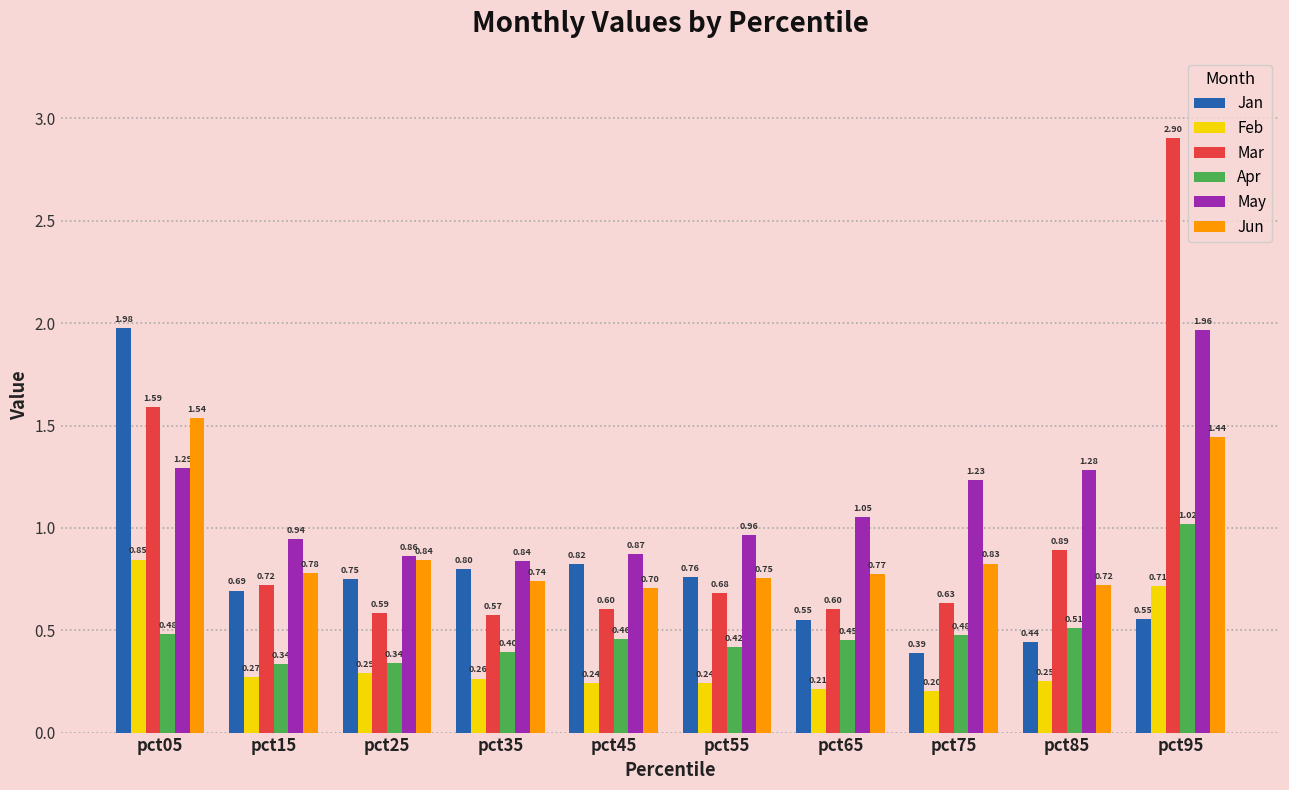

Between pct15 and pct25, which series saw the biggest shift?

Mar